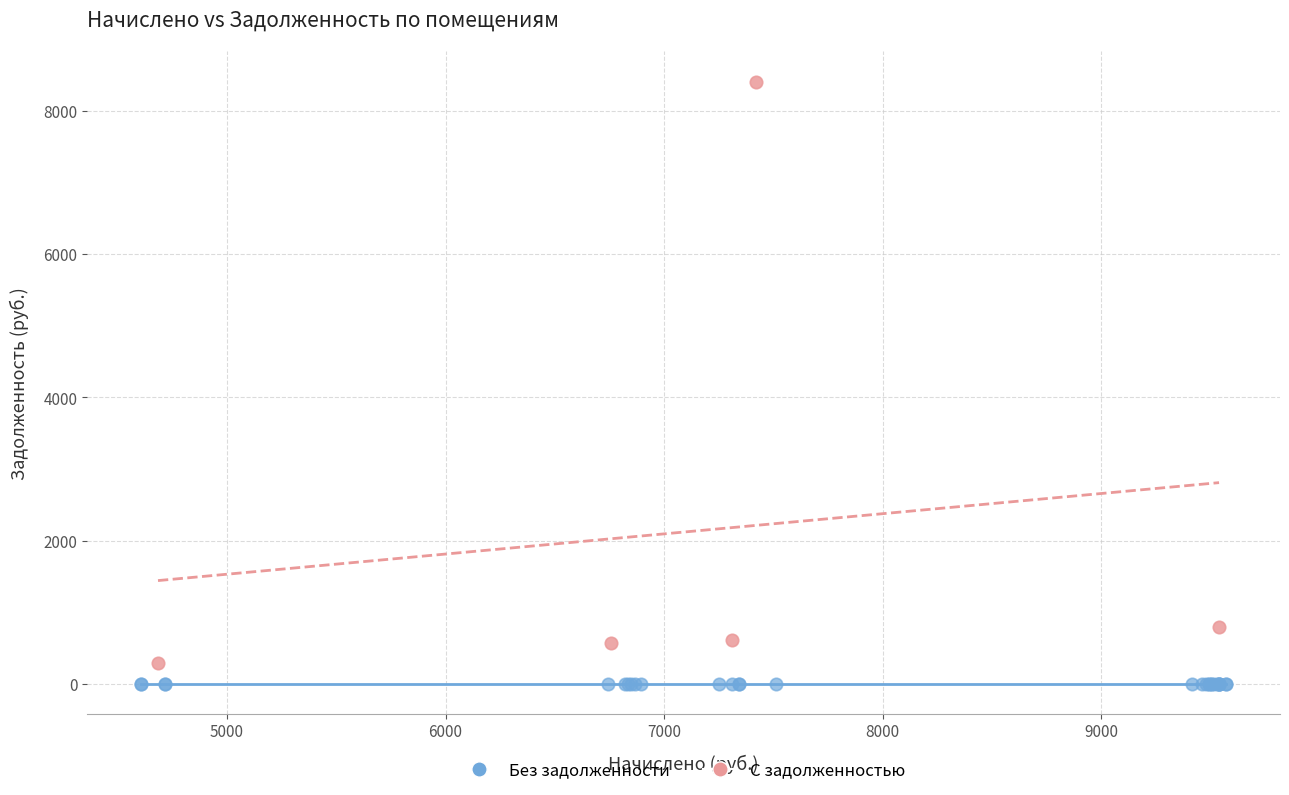

Which series reaches the maximum Y coordinate?

С задолженностью